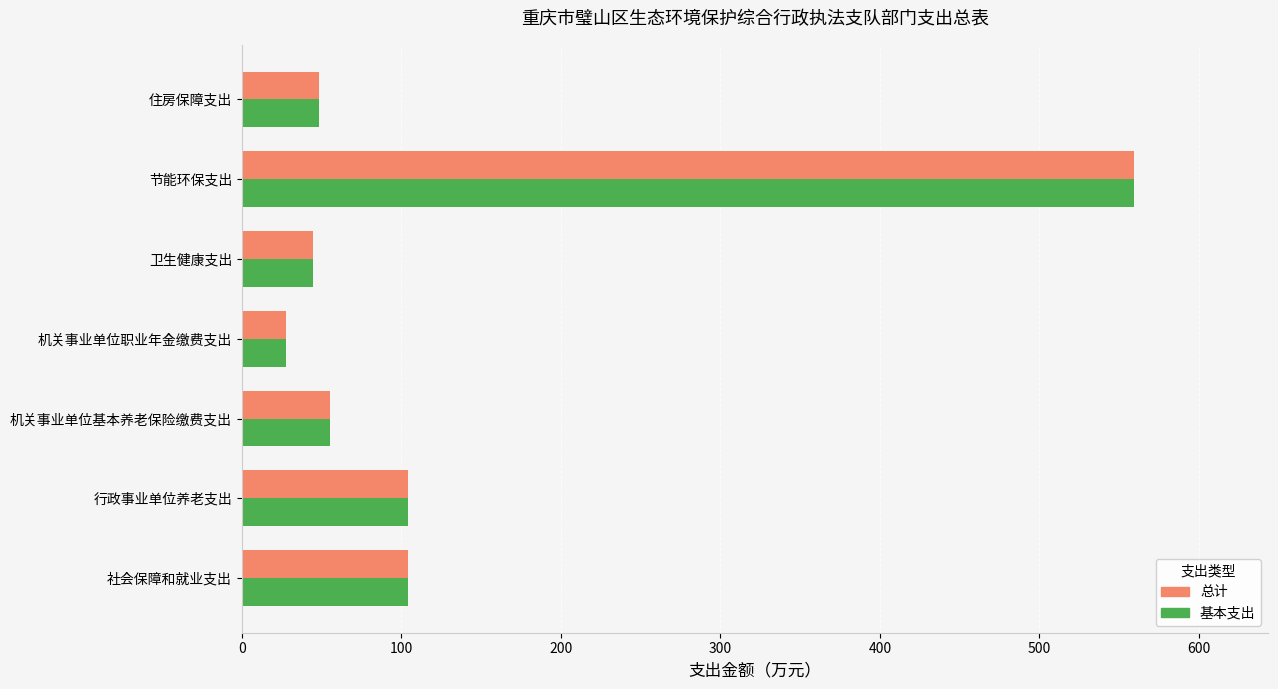

Is it true that 基本支出 equals 104.0 at 社会保障和就业支出?

True